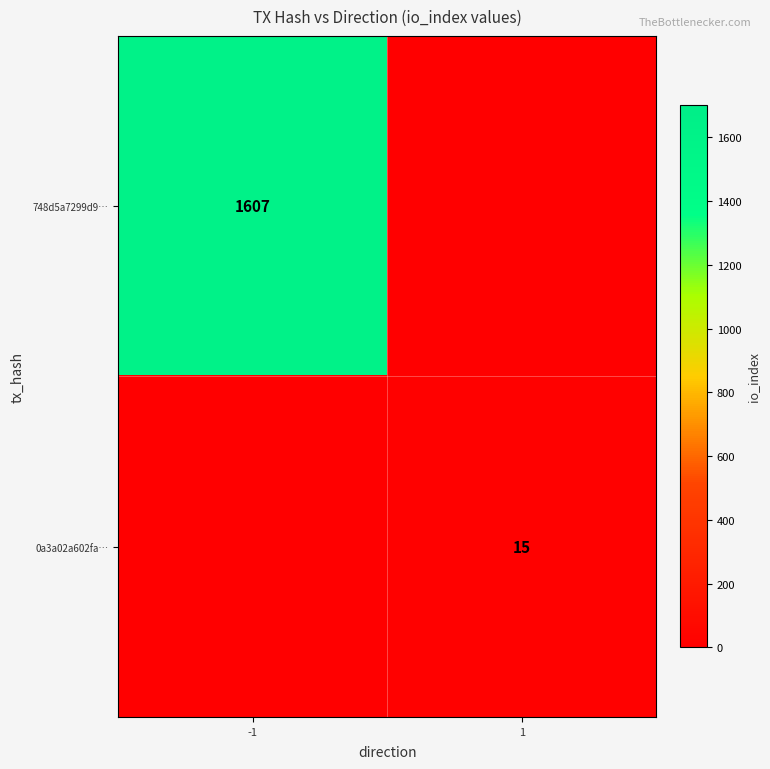

How many series are shown in this chart?

2